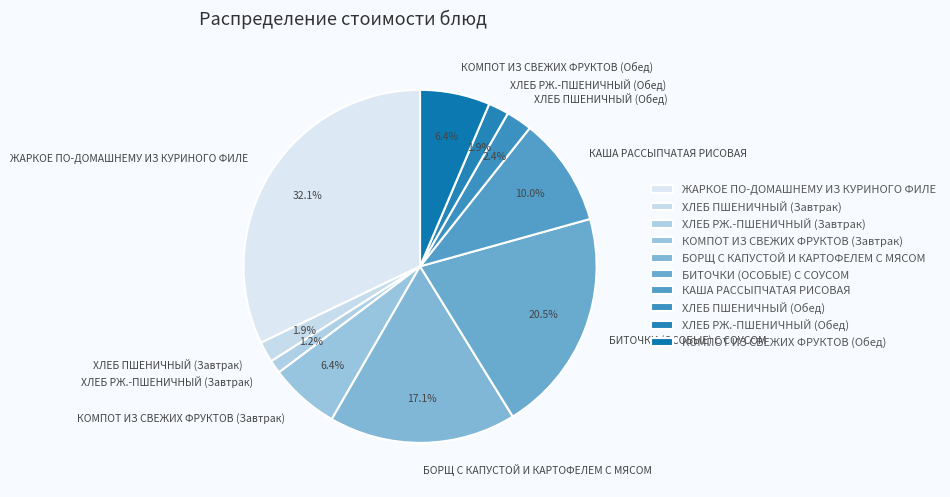

Is the sum of ХЛЕБ РЖ.-ПШЕНИЧНЫЙ (Завтрак) and ХЛЕБ ПШЕНИЧНЫЙ (Завтрак) greater than half?

No